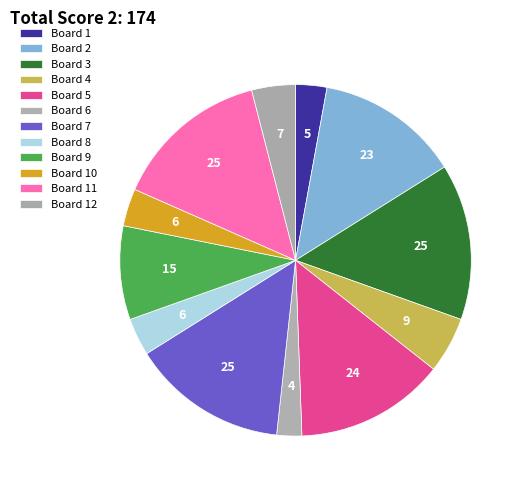

To the nearest percent, what is the average slice percentage?

8%